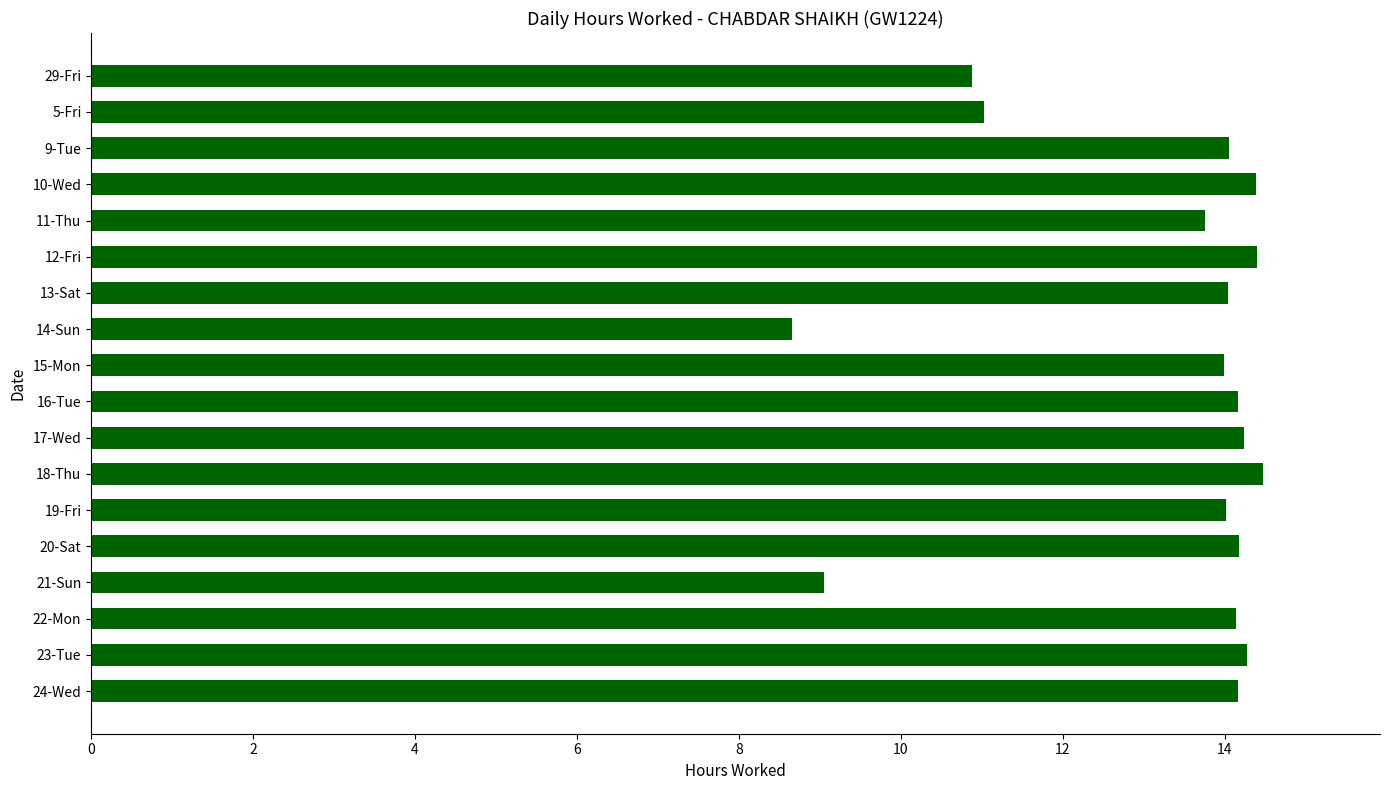

What is the label of the 11th bar from the top?

17-Wed